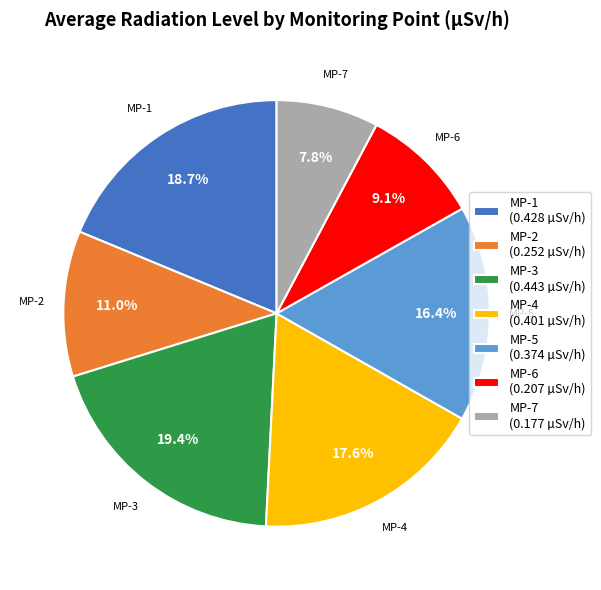

Between MP-6 and MP-7, which is larger?

MP-6